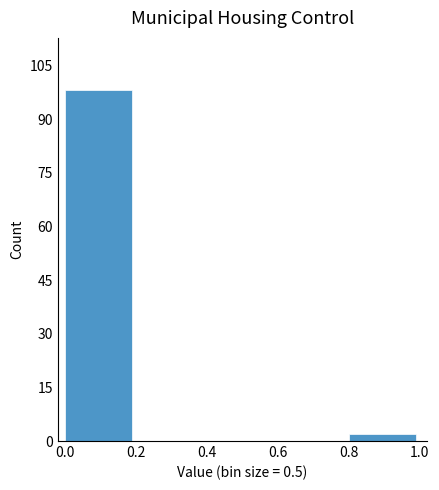

Reading left to right, transcribe this chart: for each bar, give the range it covers on the x-axis and its height. The values are not printed on the chart, so give them approximately, as read against the axis.

0.0 to 0.2: 98
0.2 to 0.4: 0
0.4 to 0.6: 0
0.6 to 0.8: 0
0.8 to 1.0: 2